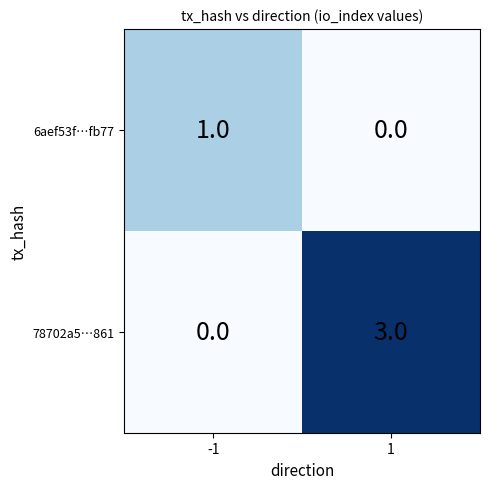

Is it true that 6aef53f…fb77 equals 1 at 1?

False